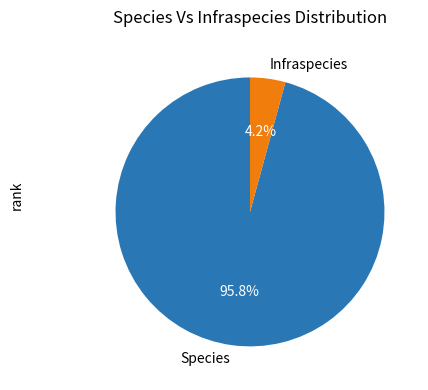

To the nearest percent, what portion does Infraspecies represent?

4%